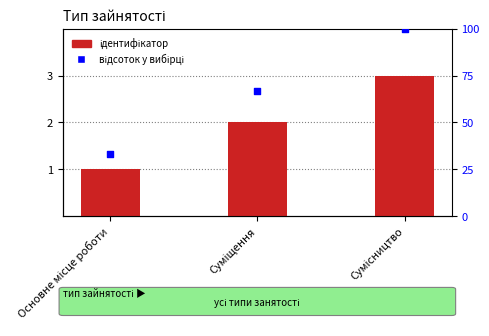

Which series has the widest spread of Y values?

відсоток у вибірці